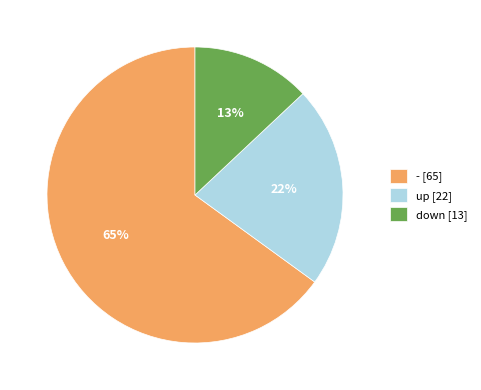

Combined, do up [22] and down [13] account for over 50%?

No